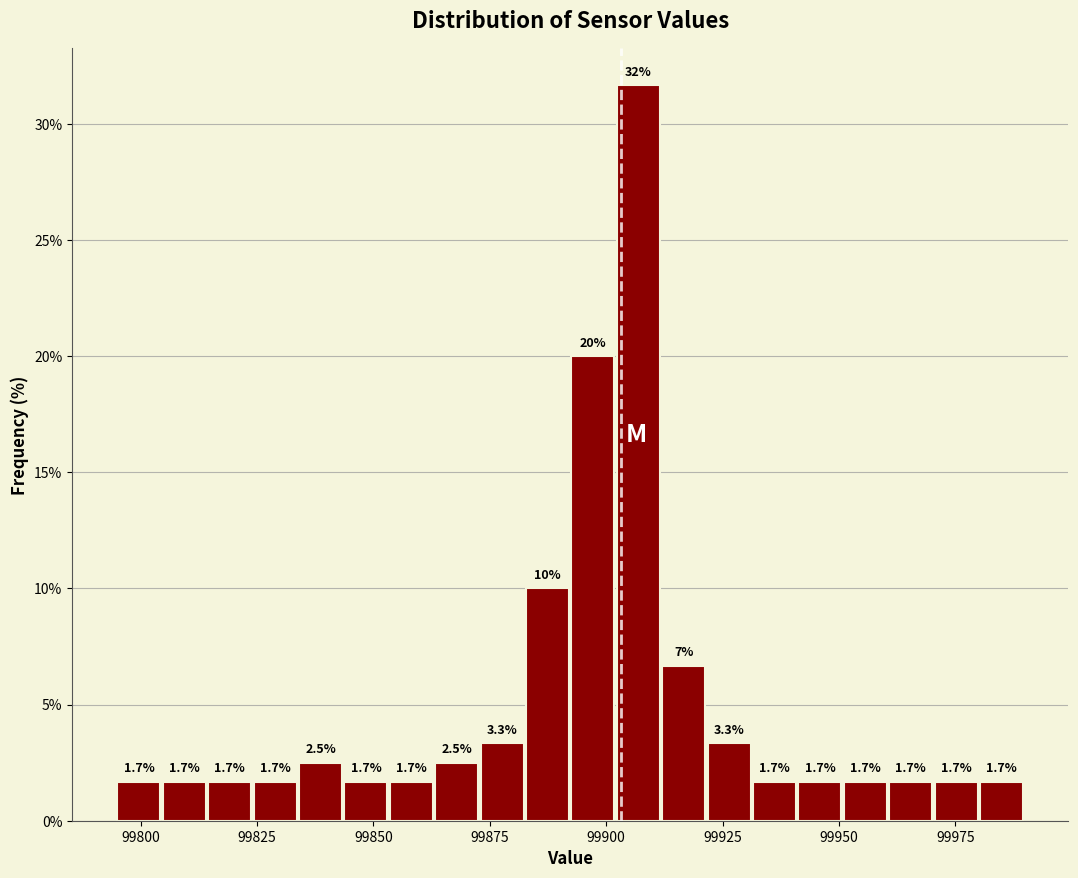

Read against the x-axis, roughly where is the centre of the tallest bar?

99905